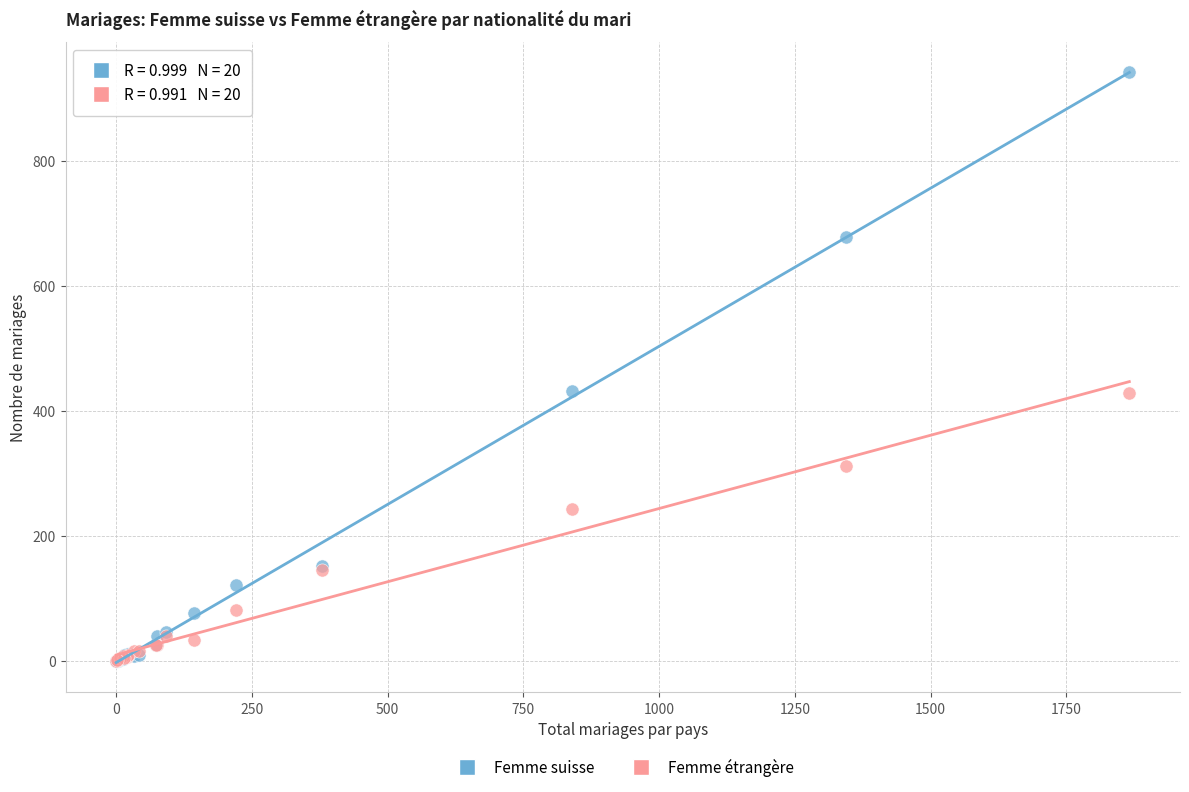

In the Femme étrangère series, what Y value is closest to 214?

243